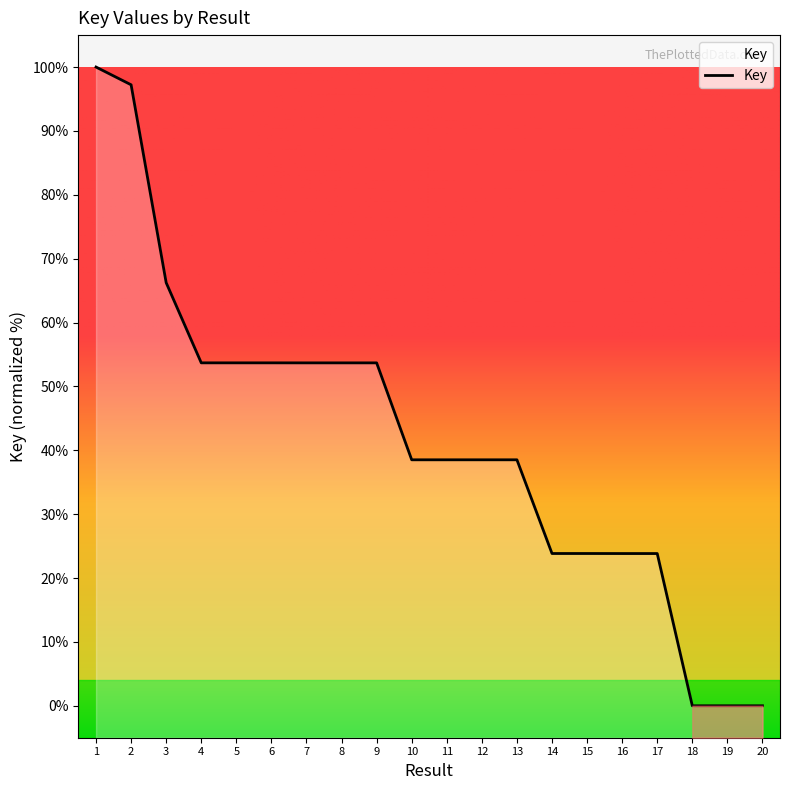

What is the difference between the maximum and minimum values?

100.0